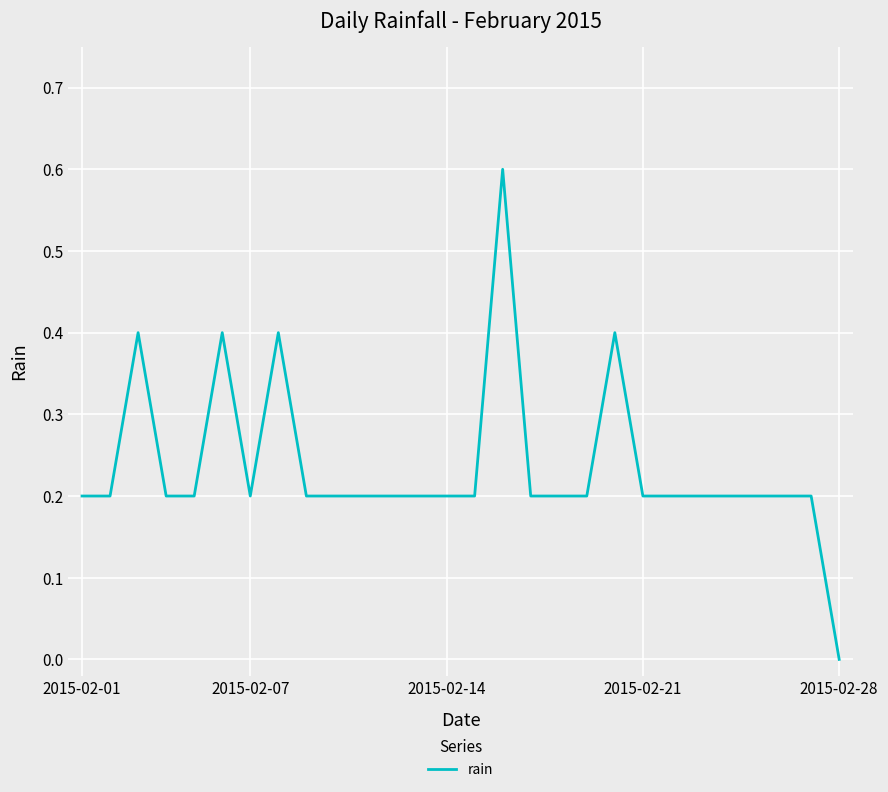

What is the difference between the maximum and minimum values?

0.6